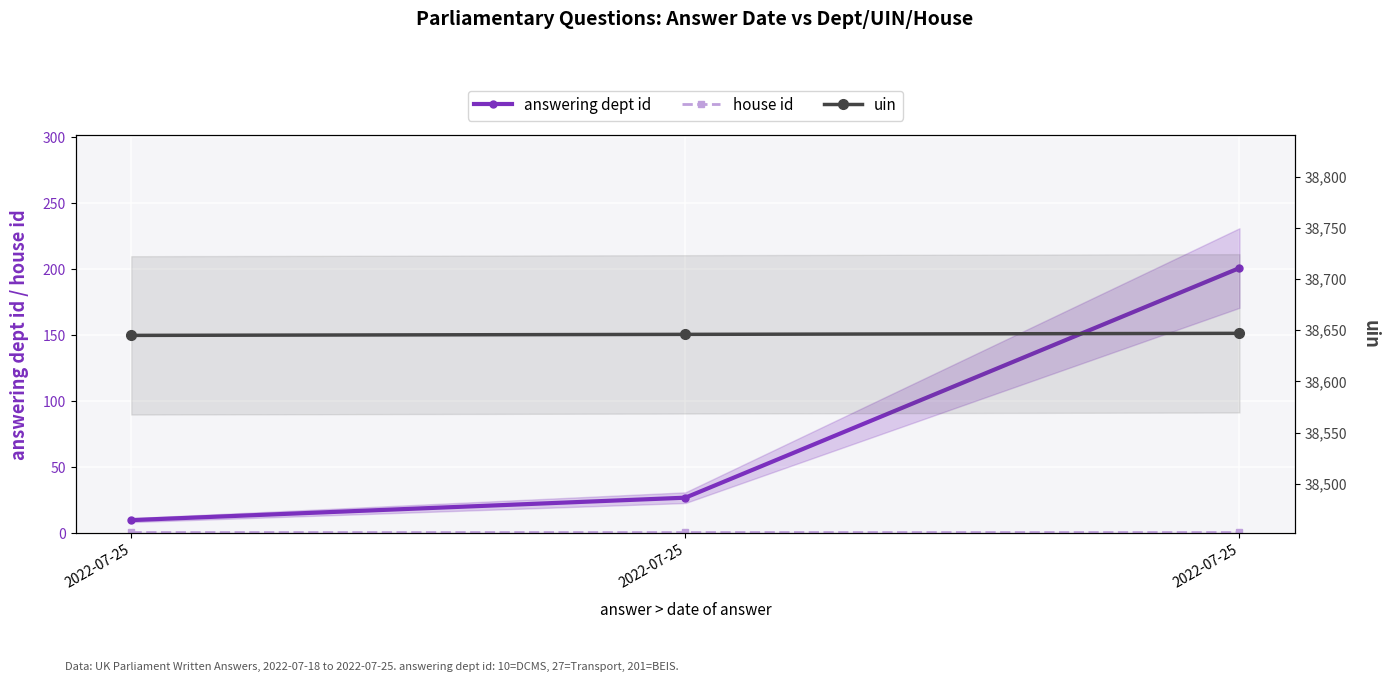

What is the sum of the house id values at 2022-07-25 and 2022-07-25?

2